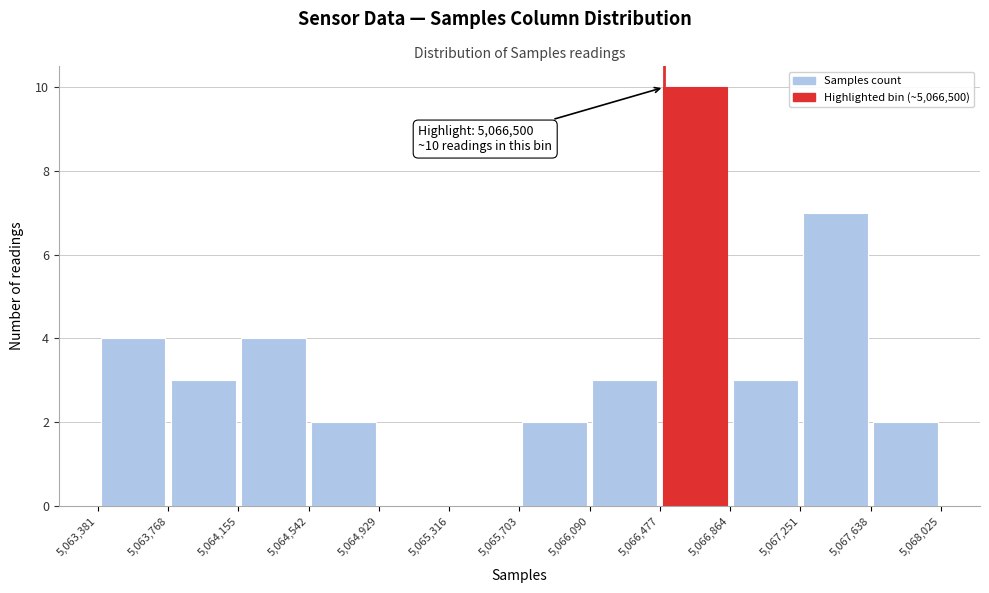

Over which range of the x-axis is the bar tallest?

5,066,477 to 5,066,864